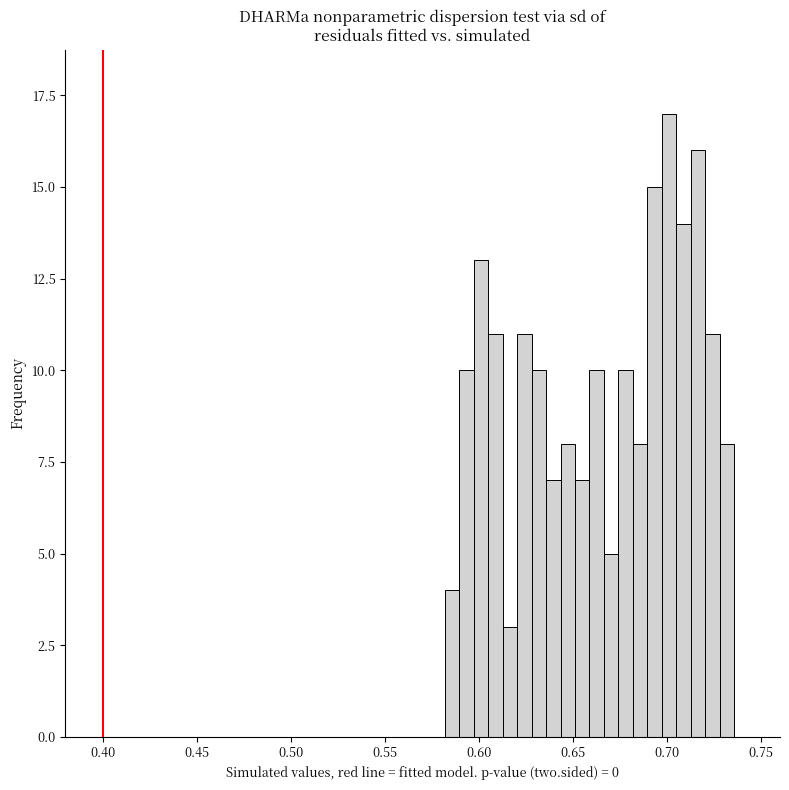

Around what value on the x-axis is the tallest bar? Give the approximate position of its centre, as read against the axis.

0.700